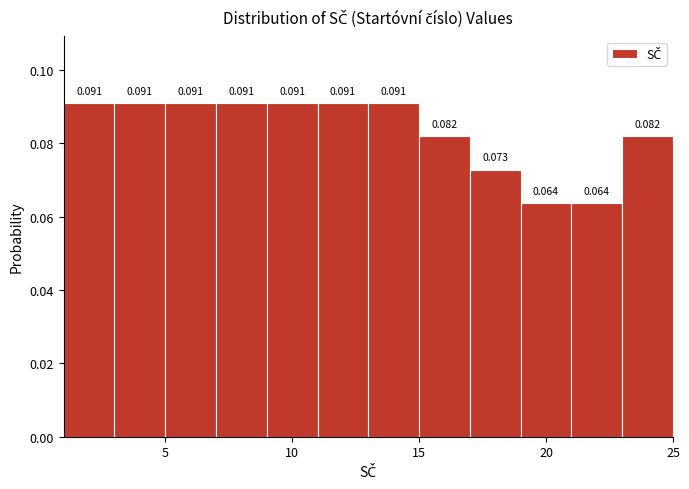

What is the height of the bar covering 9 to 11 on the x-axis?

0.091